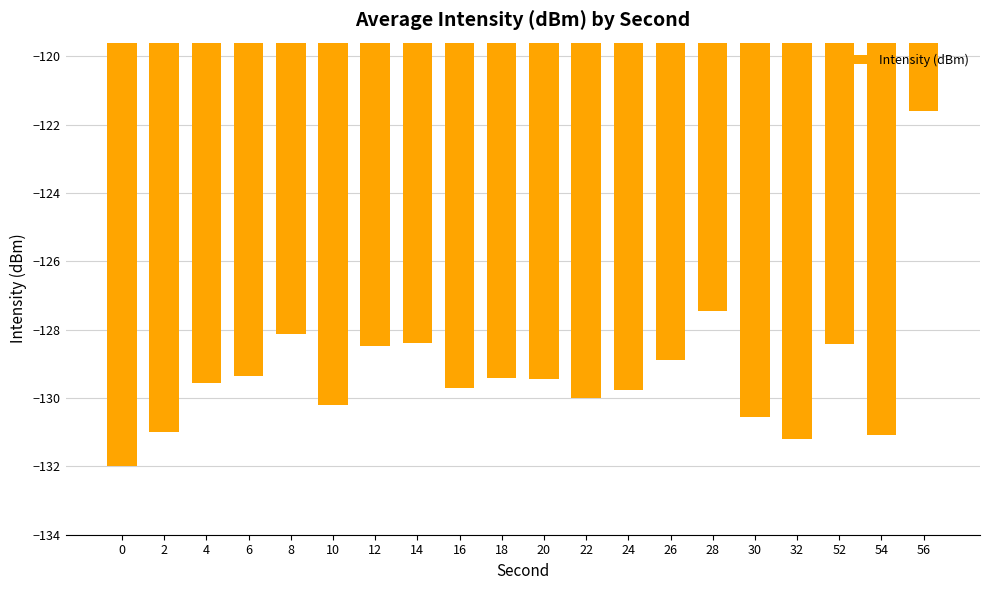

The value at 8 is -224.6. True or false?

False